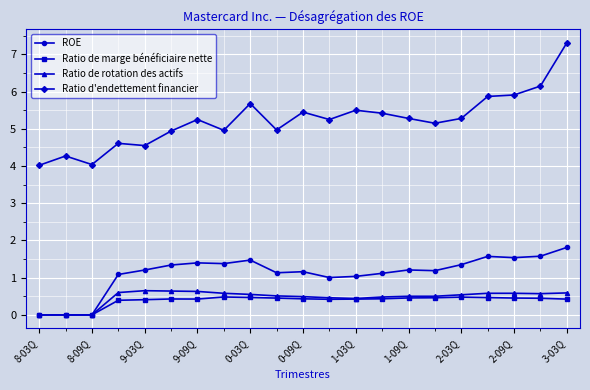

What is the value of the Ratio de marge bénéficiaire nette point at the 18th from the left?

0.5